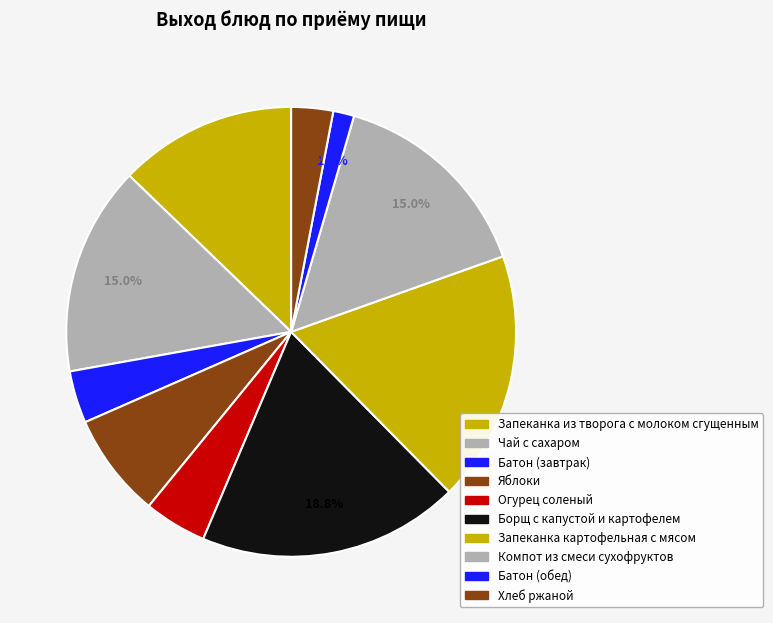

How many slices are in this pie chart?

10